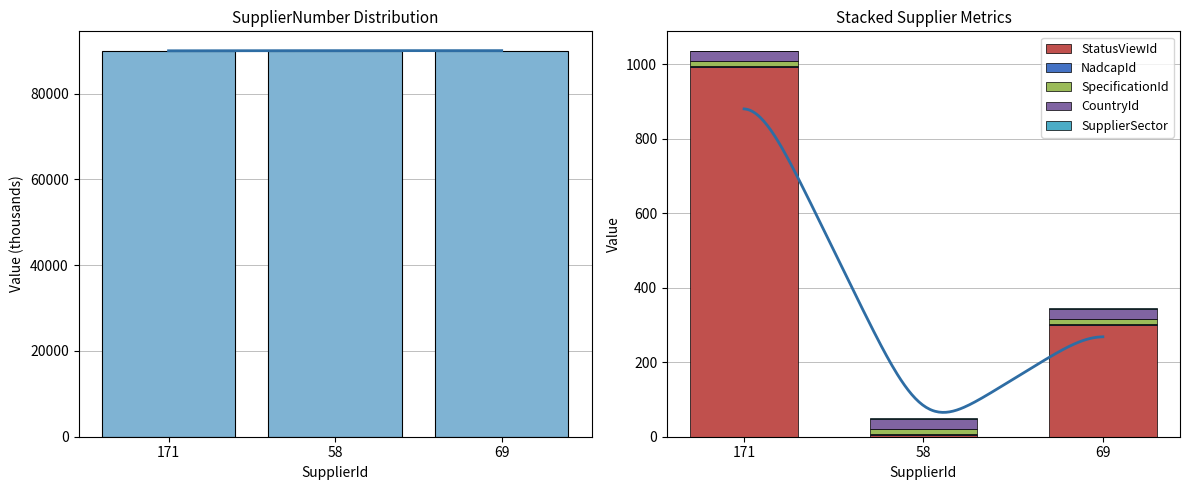

Reading right to left, what are all the values shown in this chart?

SupplierNumber: 69=90049.6	58=90049.3	171=90008.1
StatusViewId: 69=301.0	58=5.0	171=993.0
NadcapId: 69=3.0	58=3.0	171=3.0
SpecificationId: 69=12.3	58=12.3	171=12.3
CountryId: 69=26.8	58=26.8	171=26.8
SupplierSector: 69=2.0	58=2.0	171=2.0